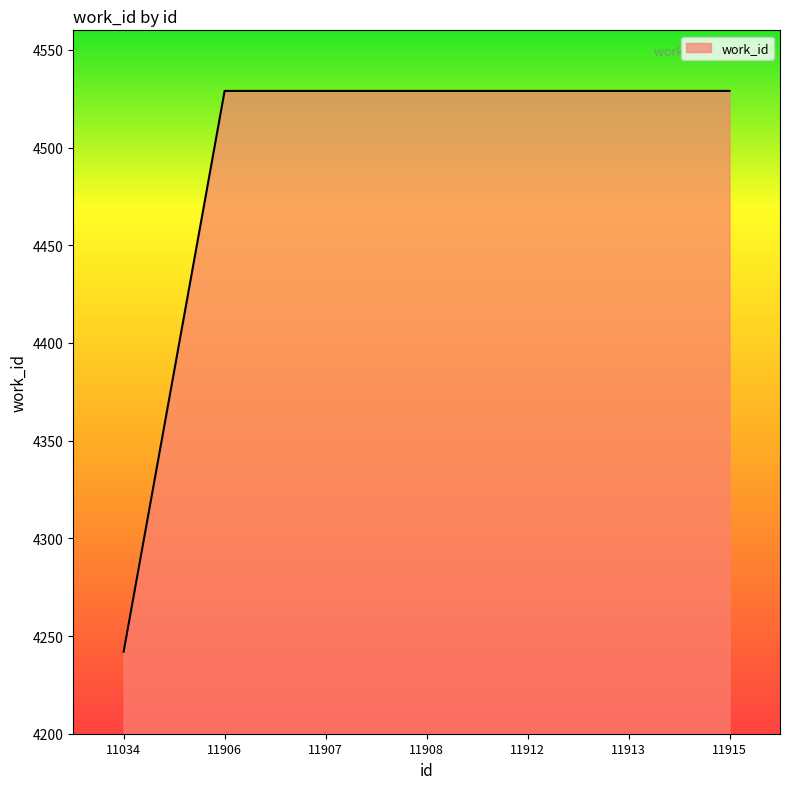

The chart shows a value of 4529 at 11908. True or false?

True